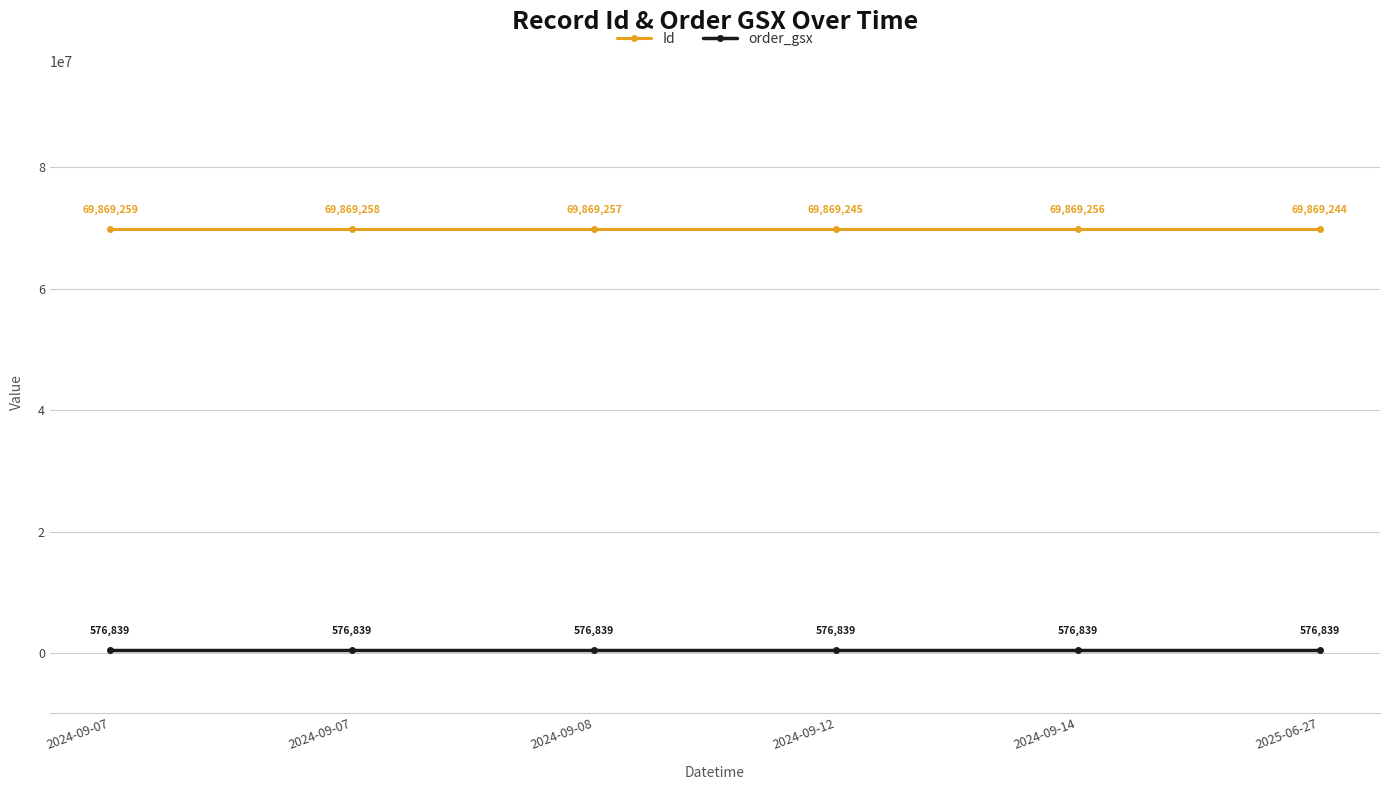

Which series has the largest total across all categories?

Id